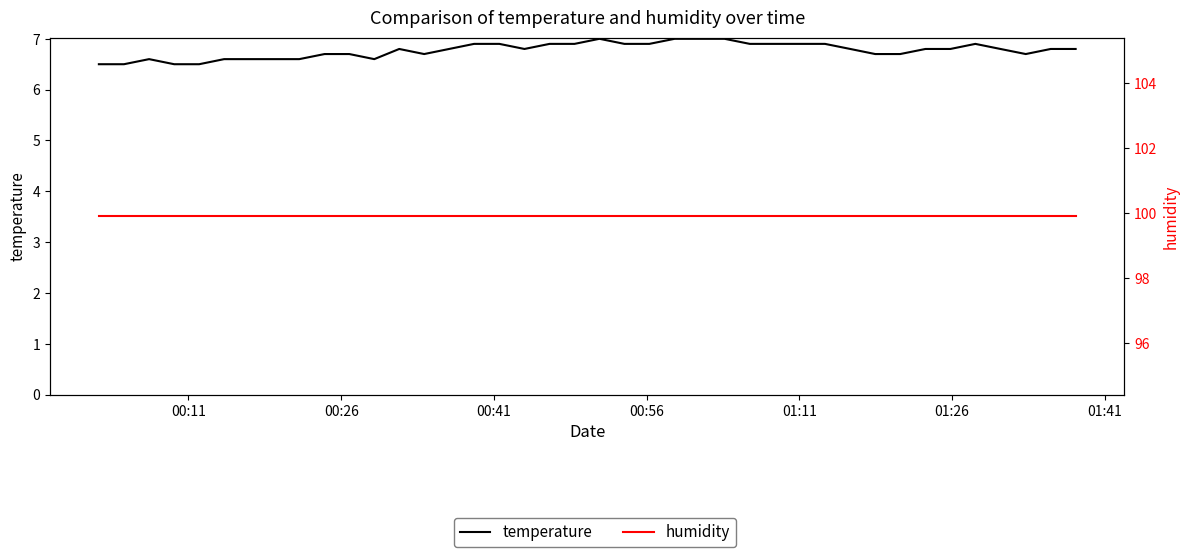

True or false: temperature has more than 1 points higher than both neighbors.

True